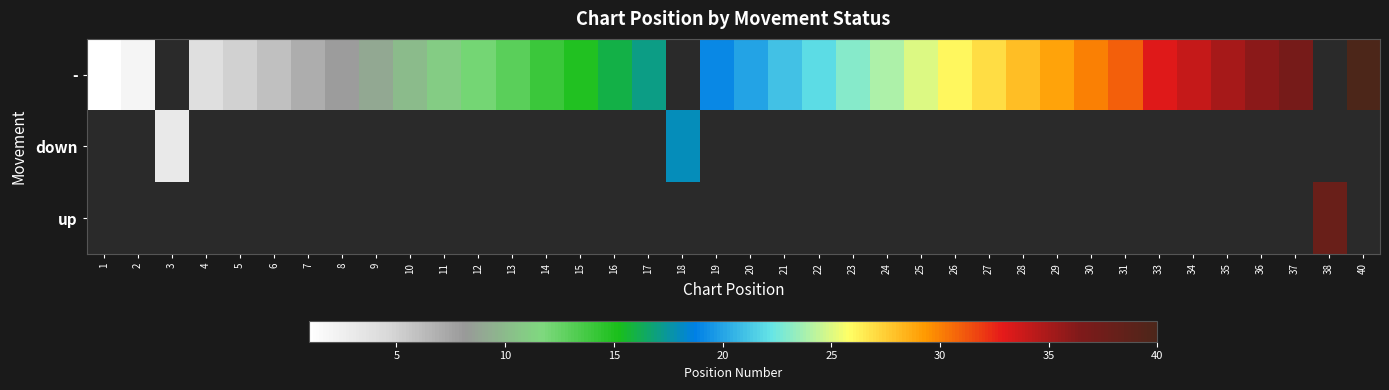

What is the smallest value displayed?

1.0